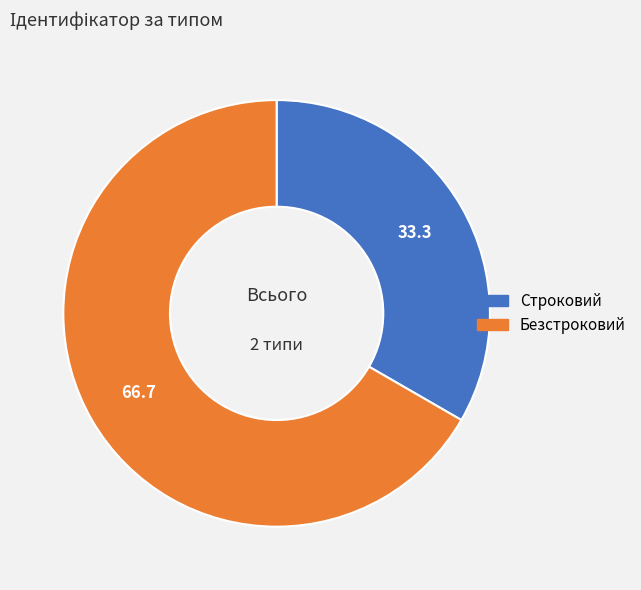

True or false: Строковий accounts for 33% of the total.

True